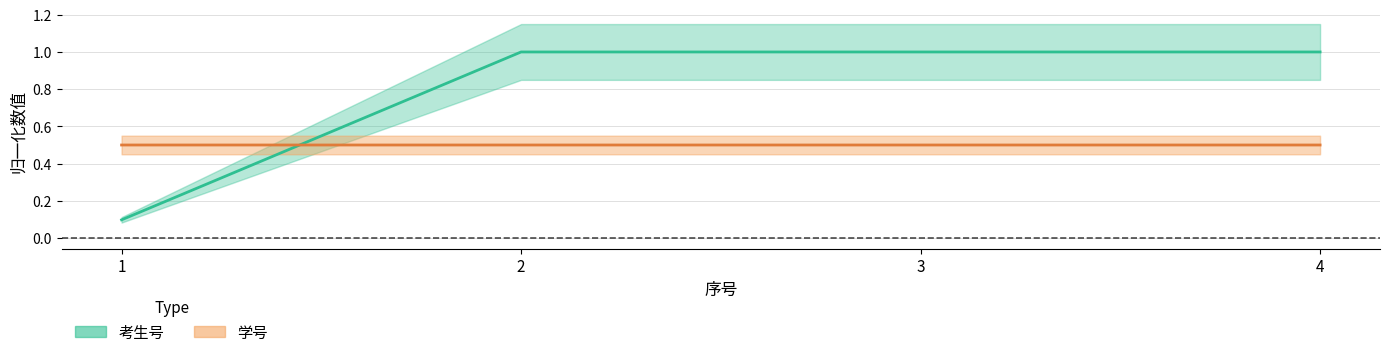

Between 2 and 3, which series saw the biggest shift?

考生号